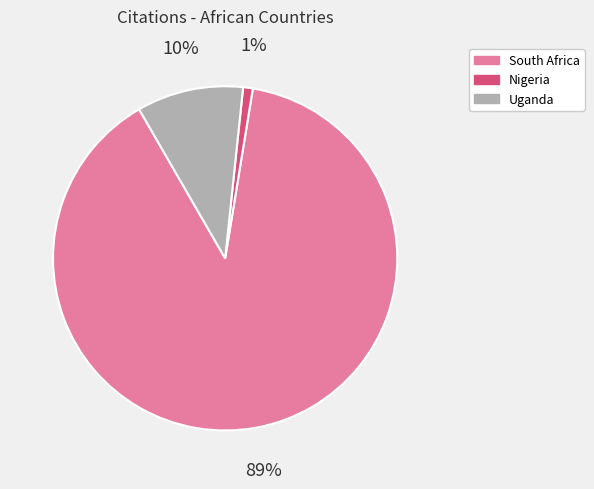

How many segments does this pie chart have?

3